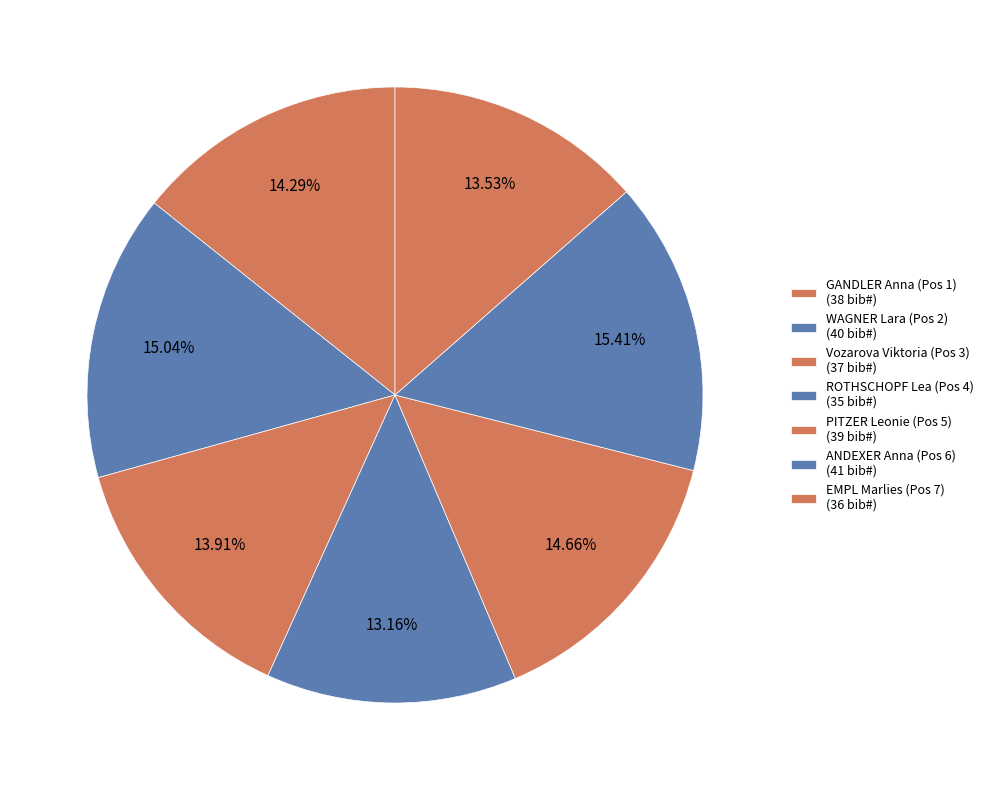

What is the ratio of the value at Vozarova Viktoria (Pos 3) to the value at EMPL Marlies (Pos 7)?

1.0